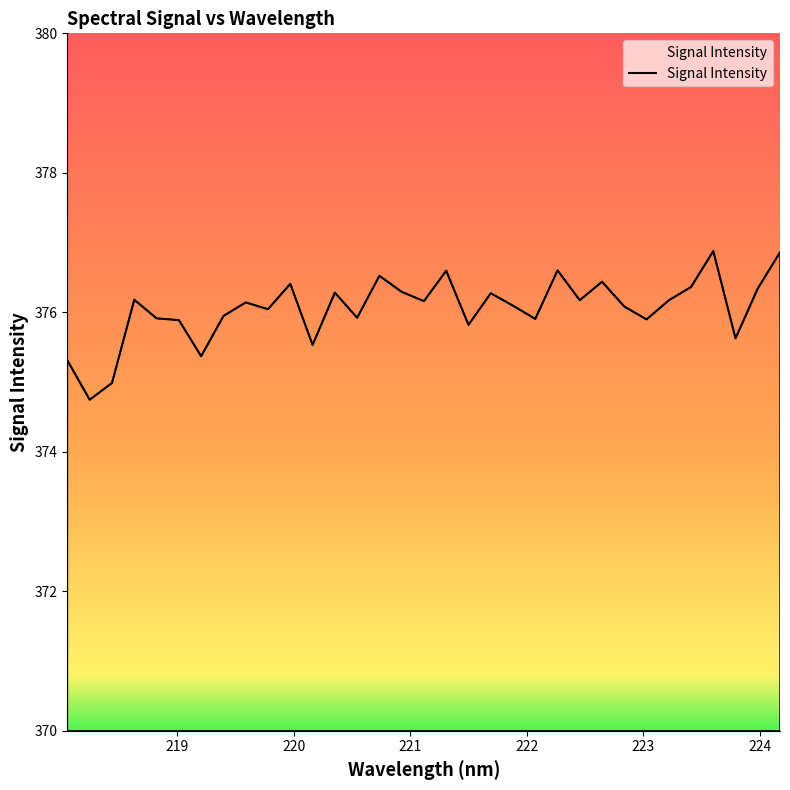

What is the difference between the maximum and minimum values?

2.1